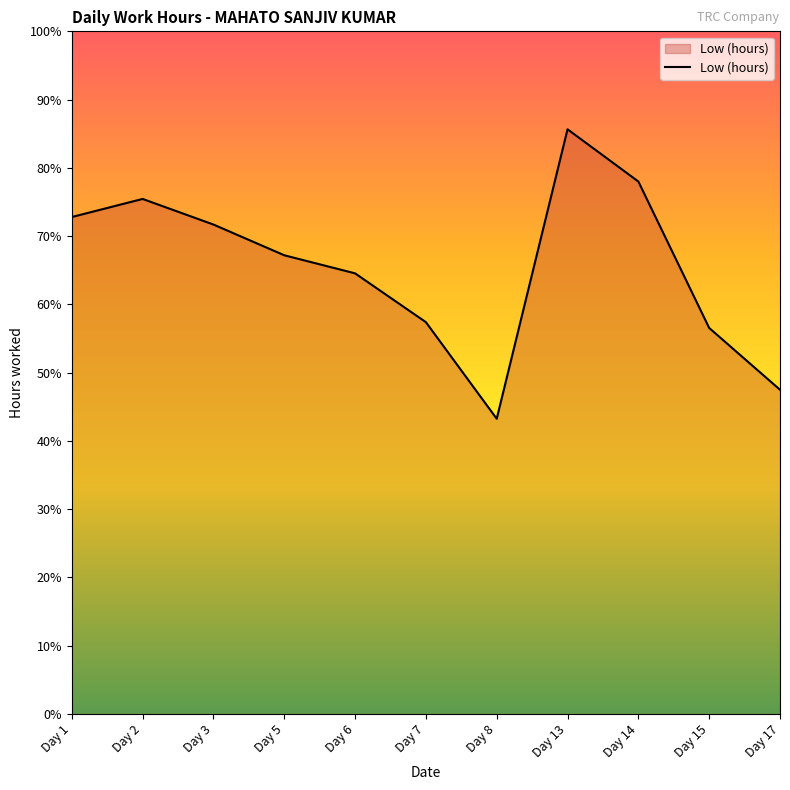

Does the chart have visible grid lines?

No